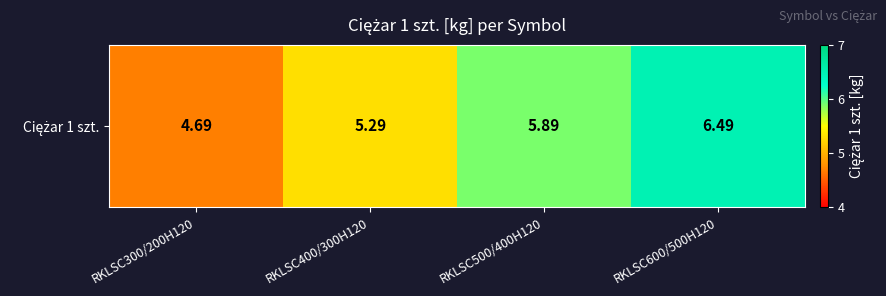

The value at RKLSC400/300H120 is 5.3. True or false?

True